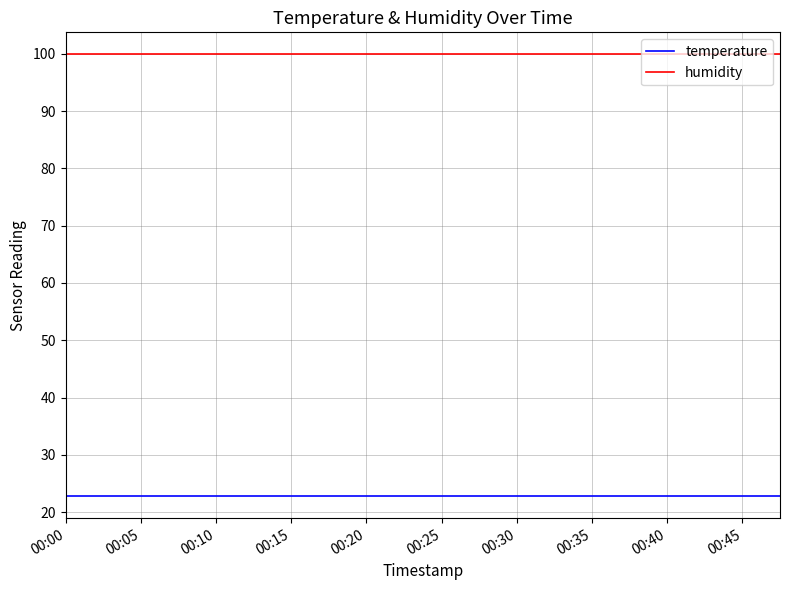

What is the lowest value of the temperature series?

22.8